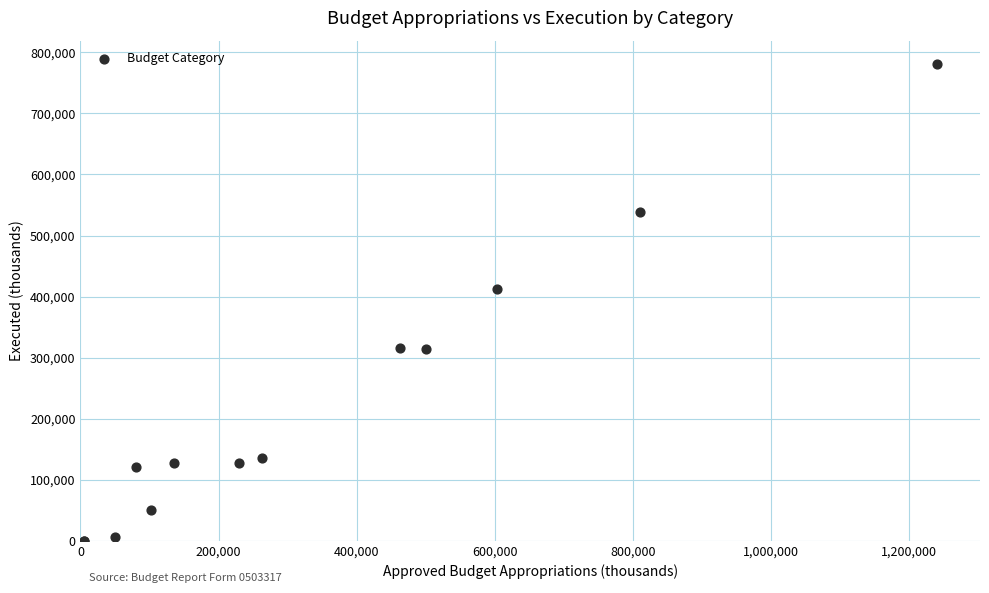

What Y value in the scatter plot is closest to 390090?

412027.1